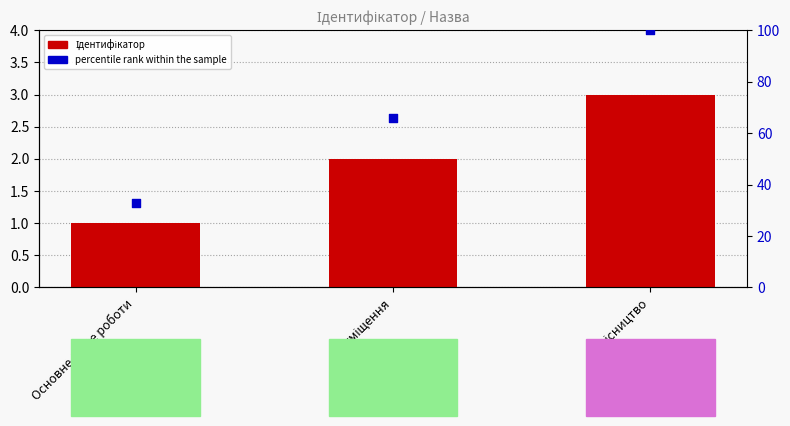

What are all the series names shown in the legend?

Ідентифікатор, percentile rank within the sample